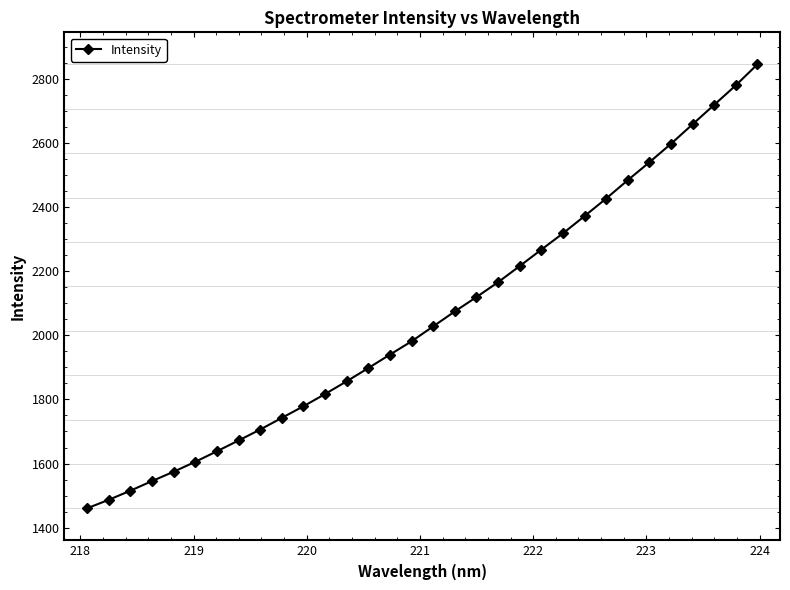

What is the difference between the maximum and minimum values?

1385.8